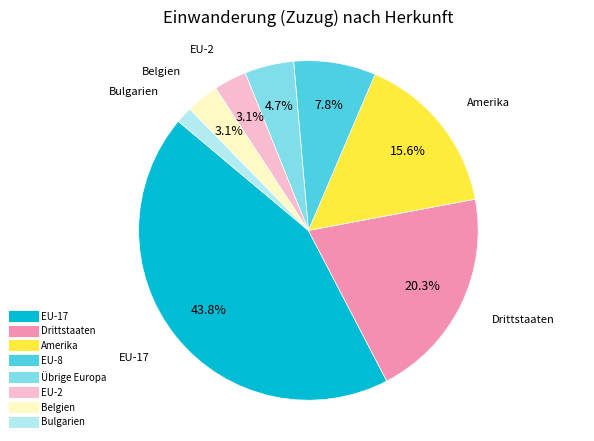

How many segments does this pie chart have?

8